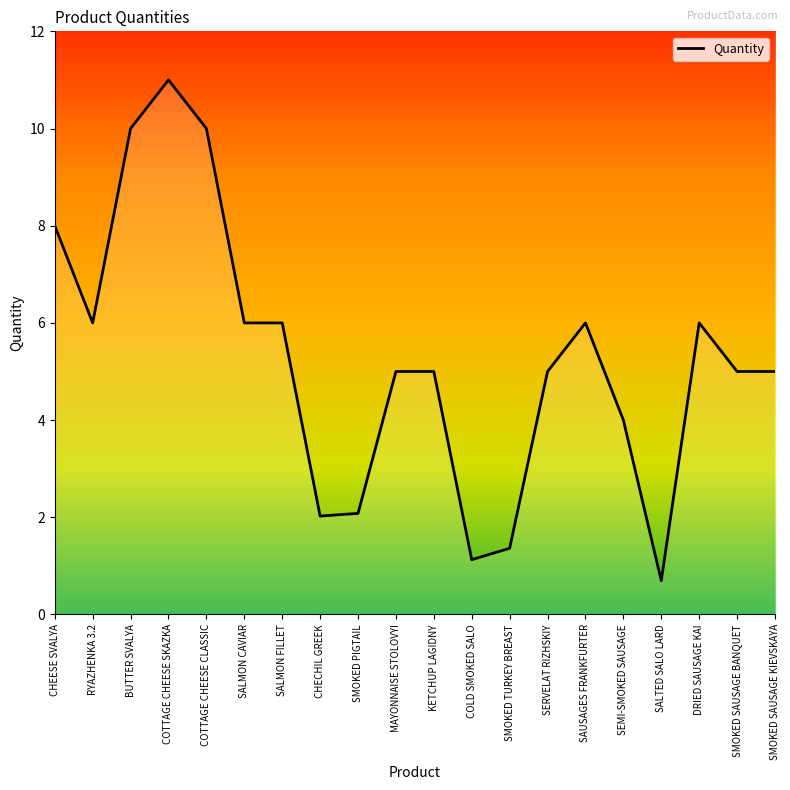

Where is the first local minimum?

RYAZHENKA 3.2